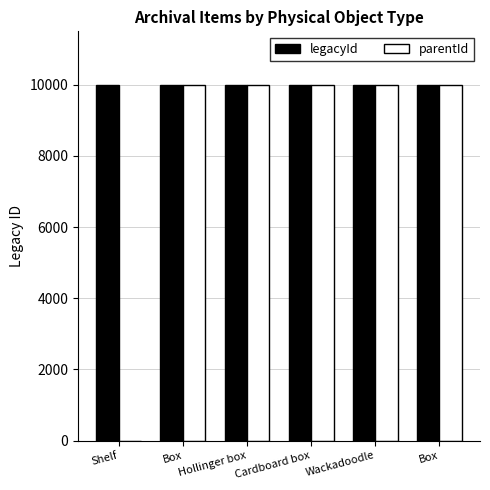

Is it true that legacyId equals 16674 at Box?

False